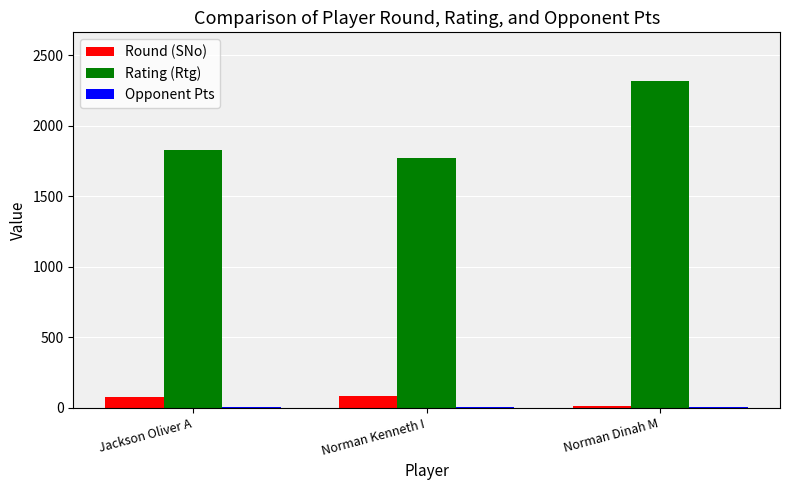

Where is Round (SNo) nearest to the value 46?

Jackson Oliver A